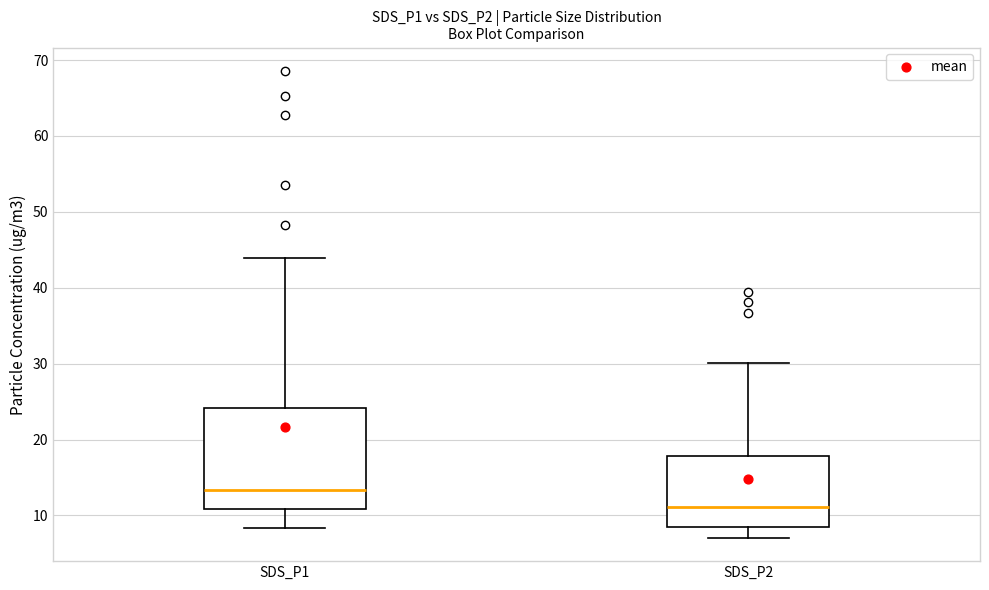

Reading left to right, read every box against the y-axis: the position of its median line, the range the box covers, and the ends of its whiskers. The values are not printed on the chart, so give them approximately, as read against the axis.

SDS_P1: median 13, box 11 to 24, whiskers 8 to 44
SDS_P2: median 11, box 8 to 18, whiskers 7 to 30